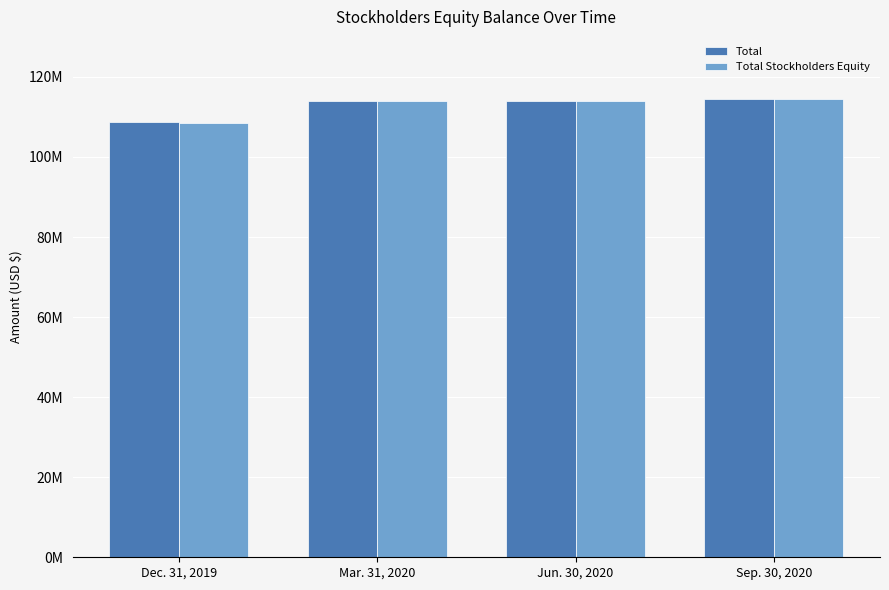

What is the label of the 4th bar from the left?

Sep. 30, 2020